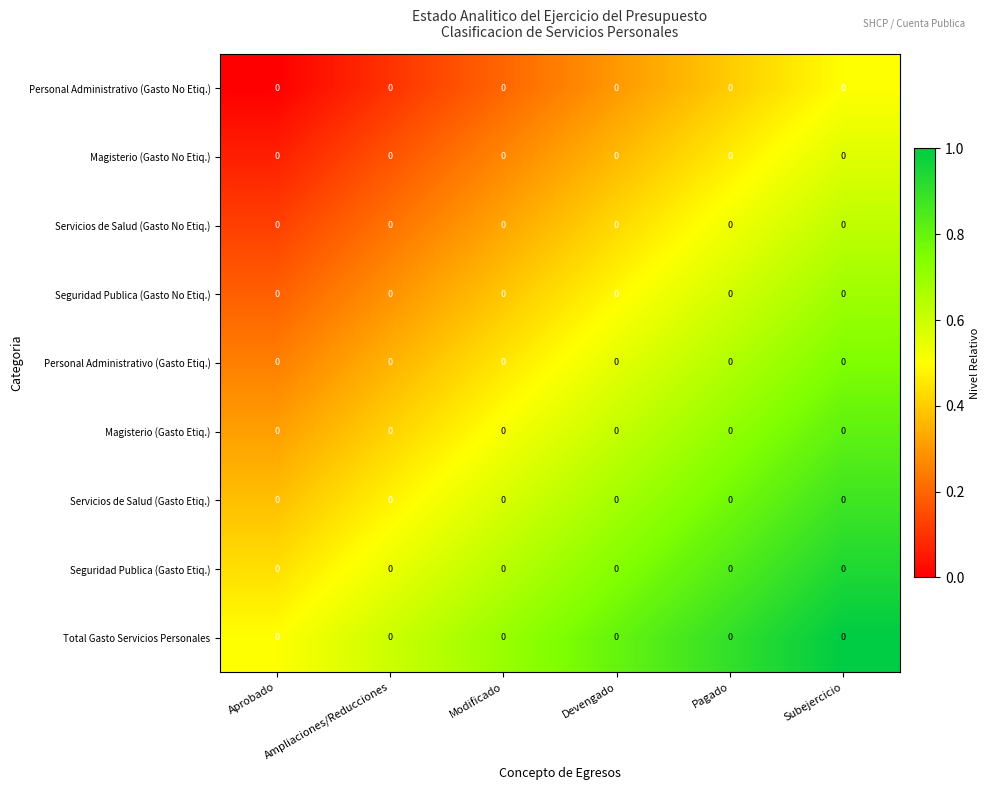

At which category does the chart reach its peak across all series?

Subejercicio